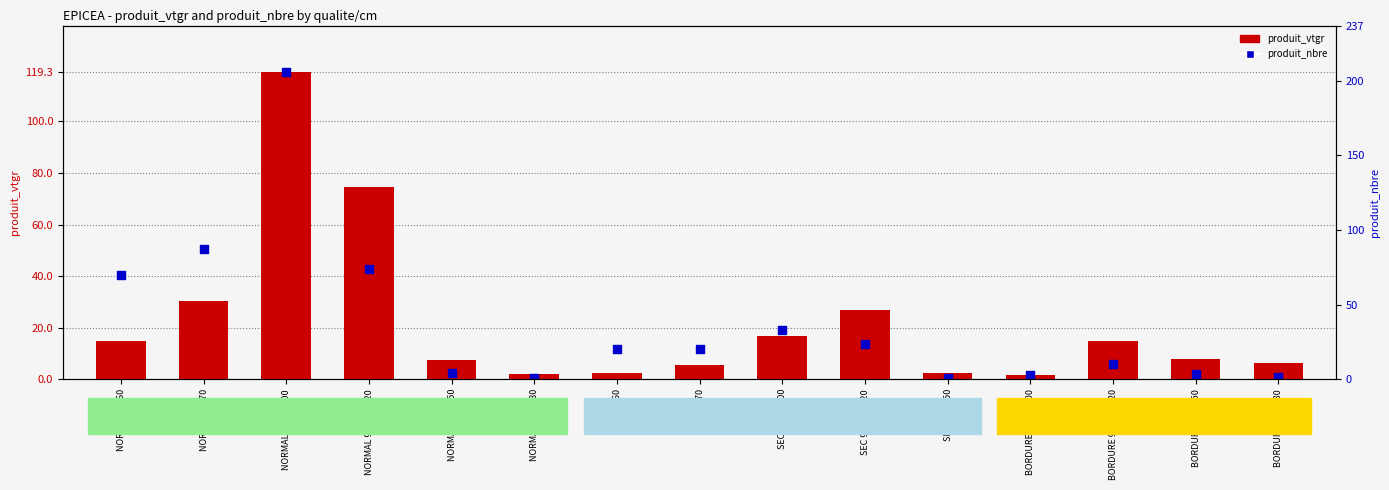

At how many categories does at least one series exceed 107?

1